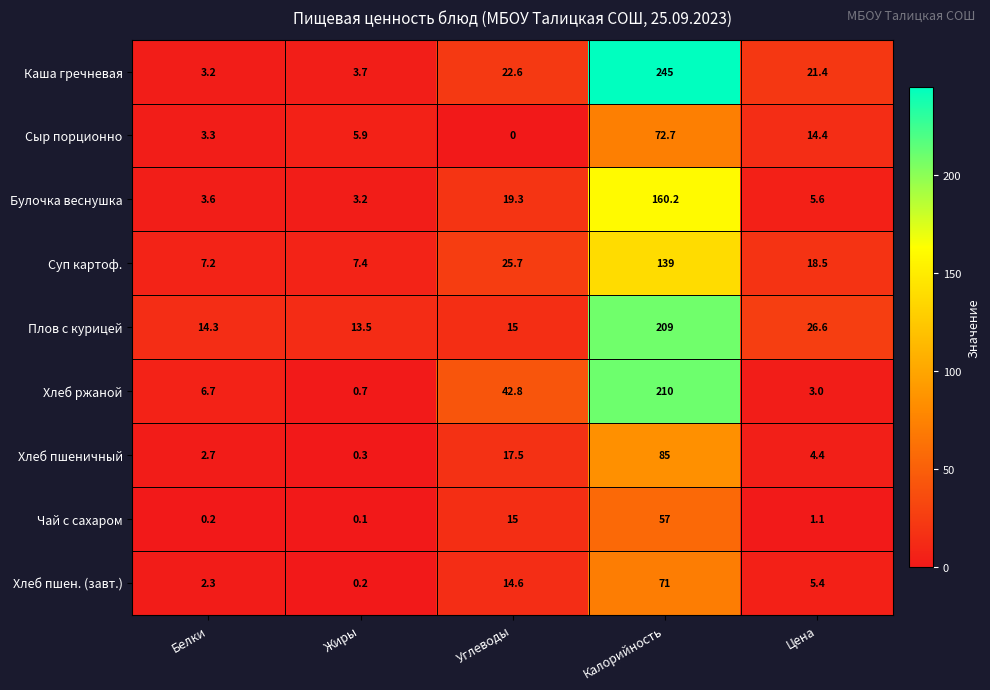

Read the Плов с курицей value at Жиры.

13.5